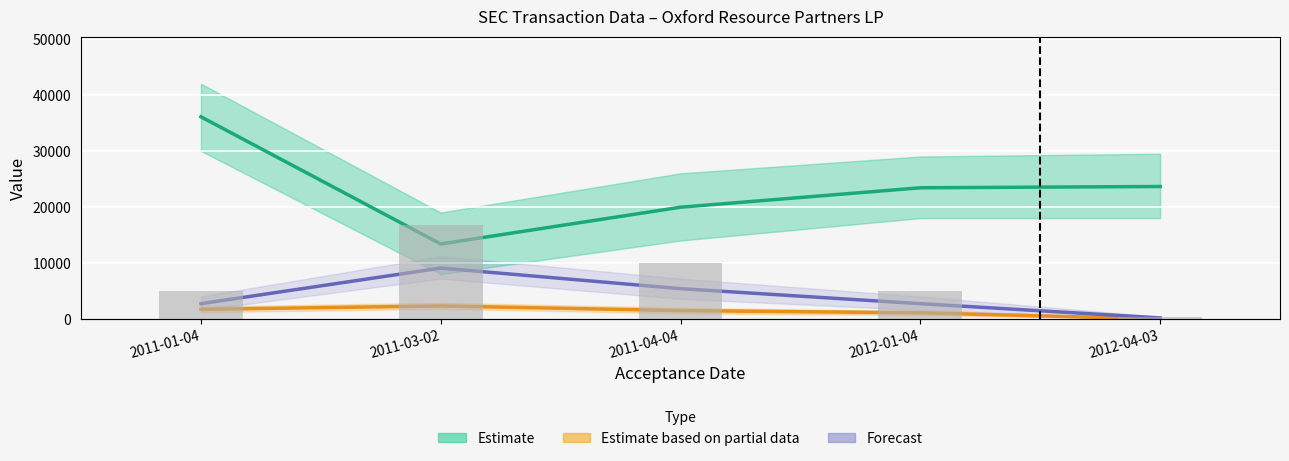

The transactionShares (bars) series shows 2121.6 at 2012-01-04. True or false?

False